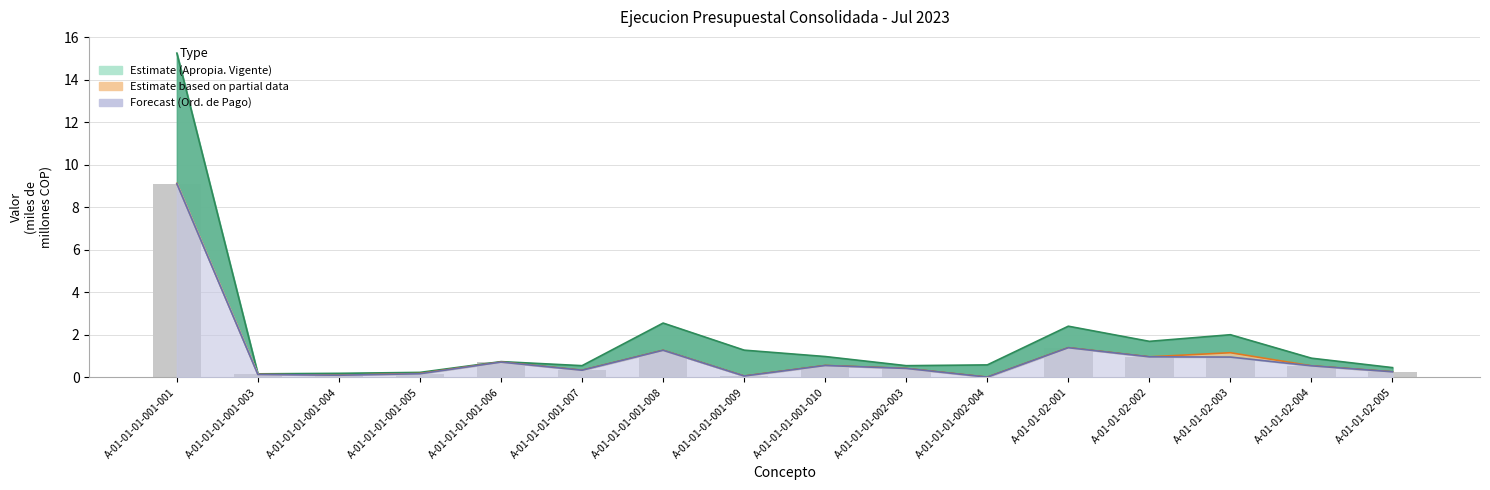

The value at A-01-01-01-002-003 is 0.7. True or false?

False